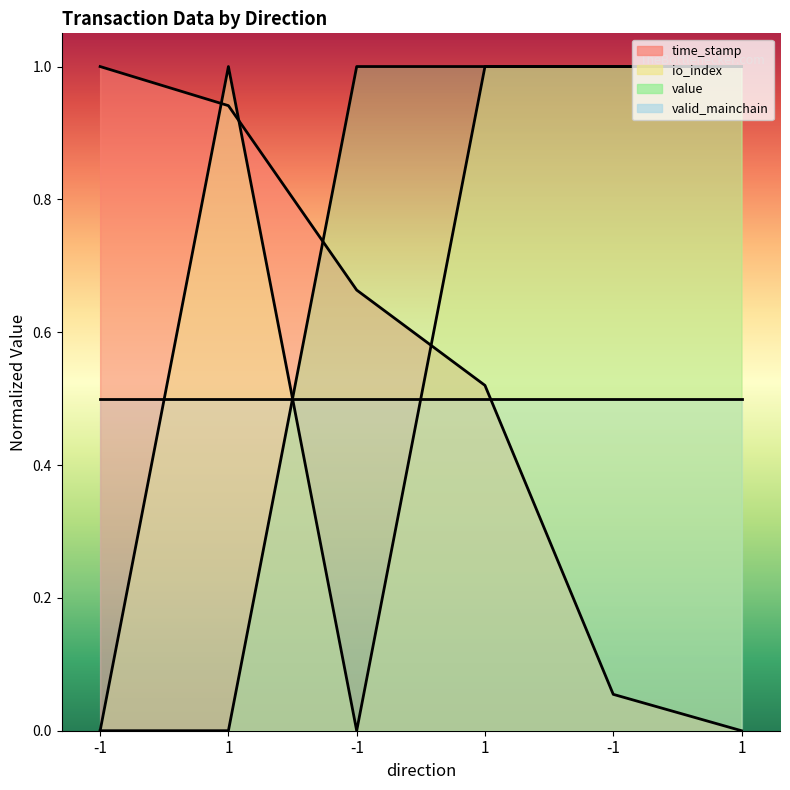

What is the average value of the io_index series?

0.7